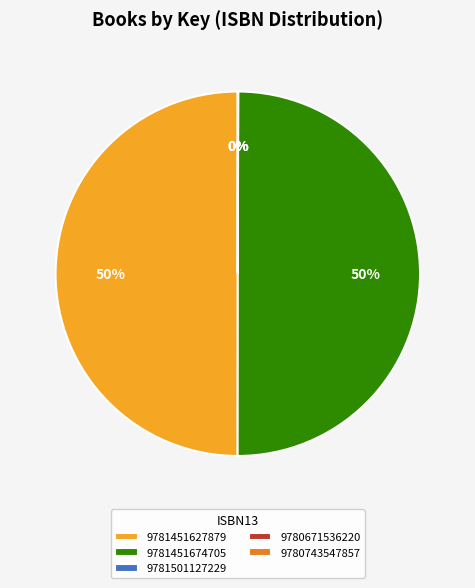

To the nearest percent, what is the average slice percentage?

20%